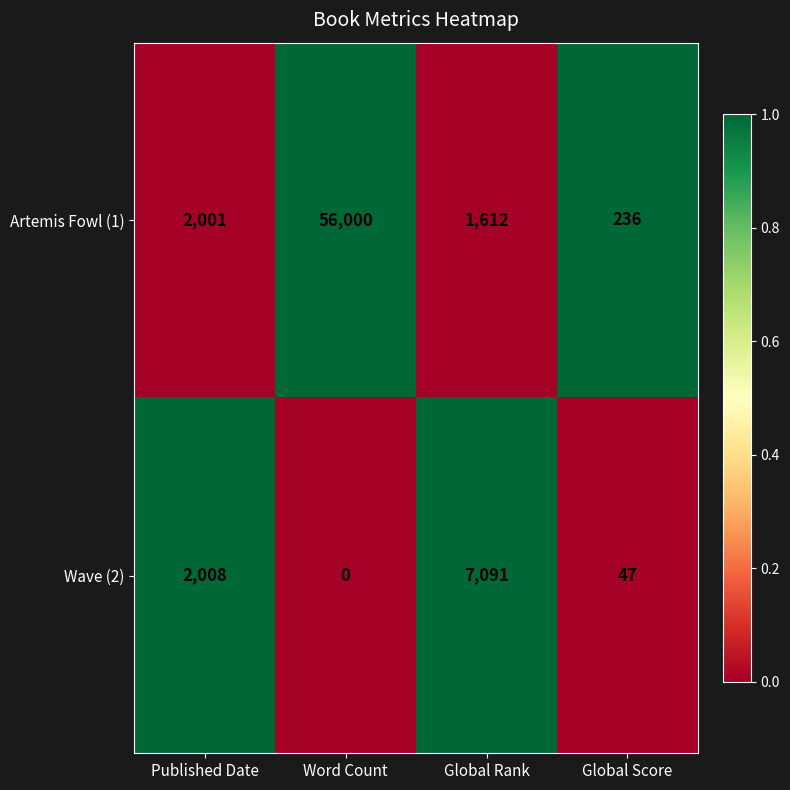

What is the sum of all Wave (2) values?

9146